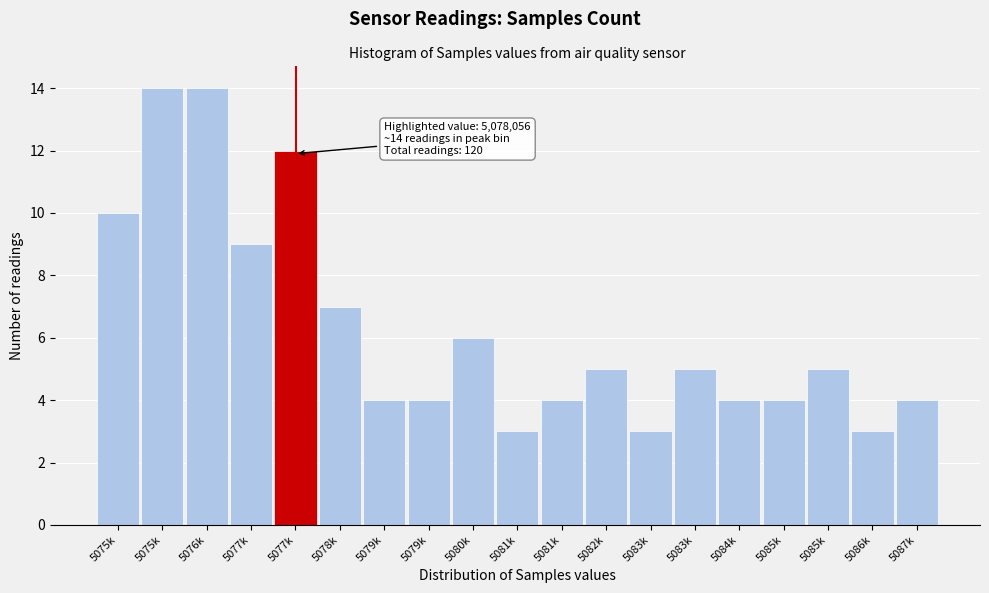

How many data points does each series have?

19